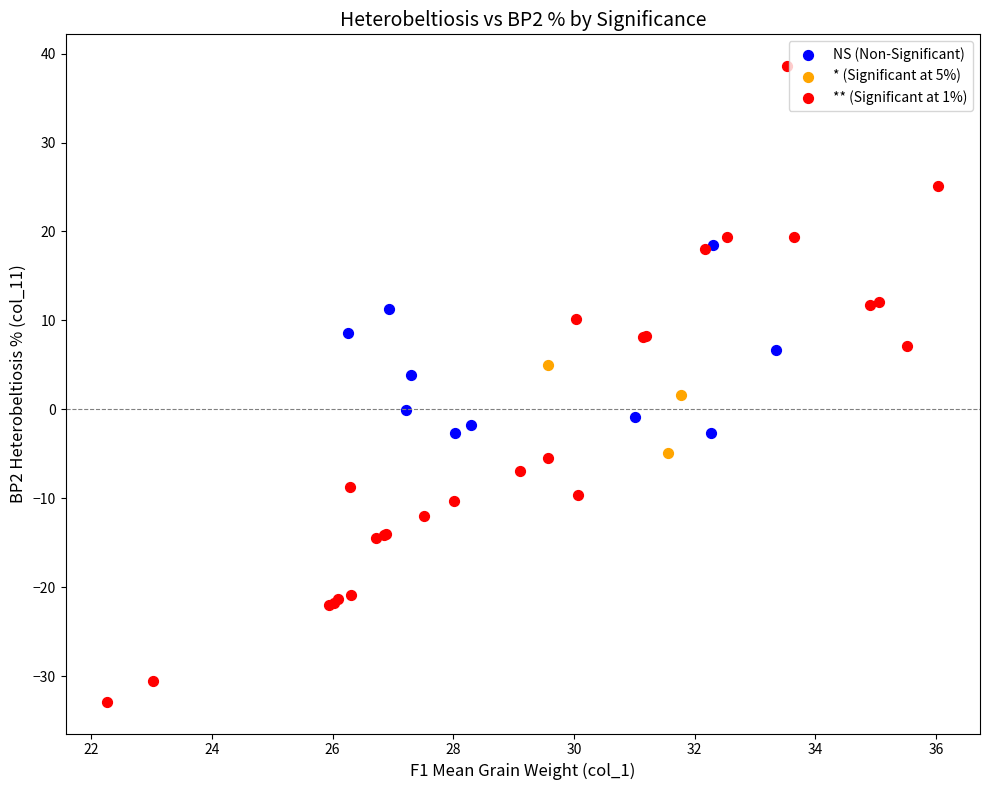

Which series reaches the minimum Y coordinate?

** (Significant at 1%)